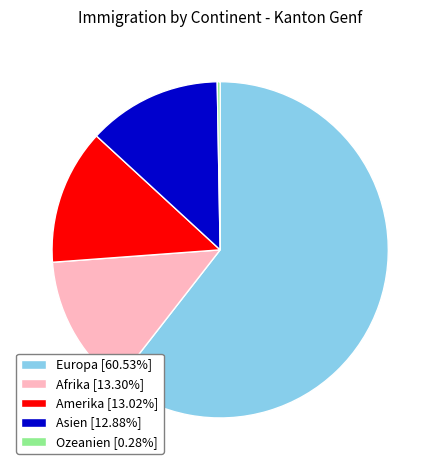

Is there a majority slice in this chart?

Yes